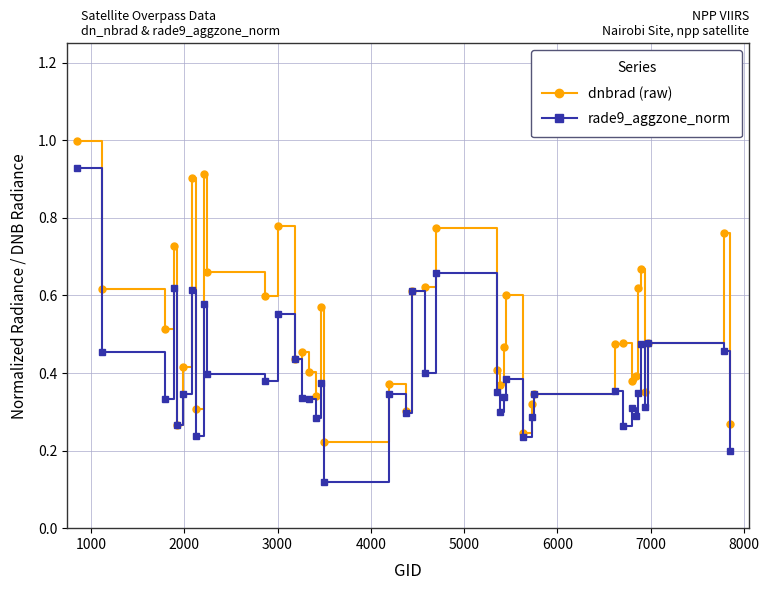

What is the maximum value shown in the chart?

1.0